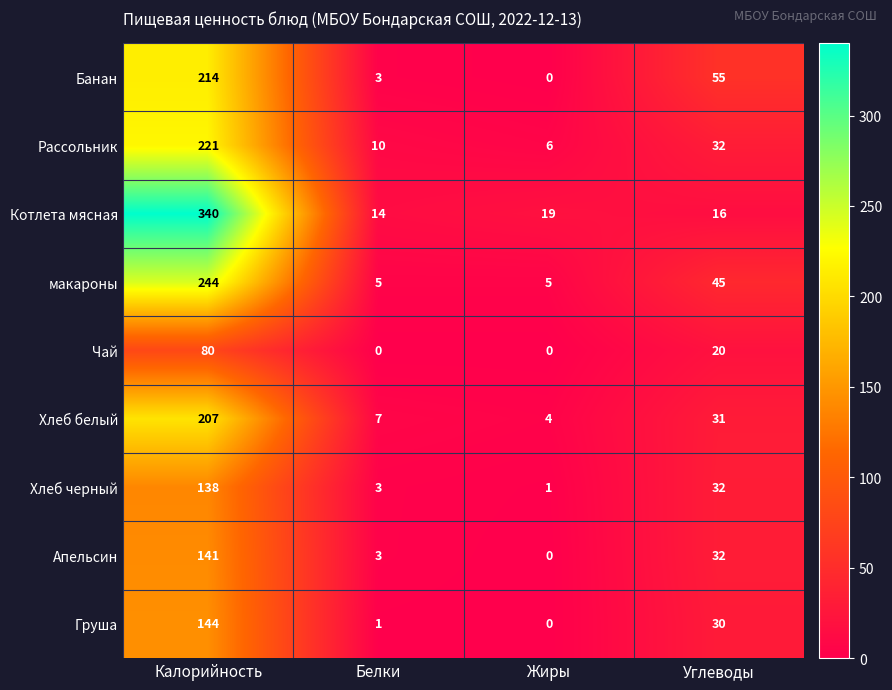

Which category has the lowest value in the Хлеб белый series?

Жиры